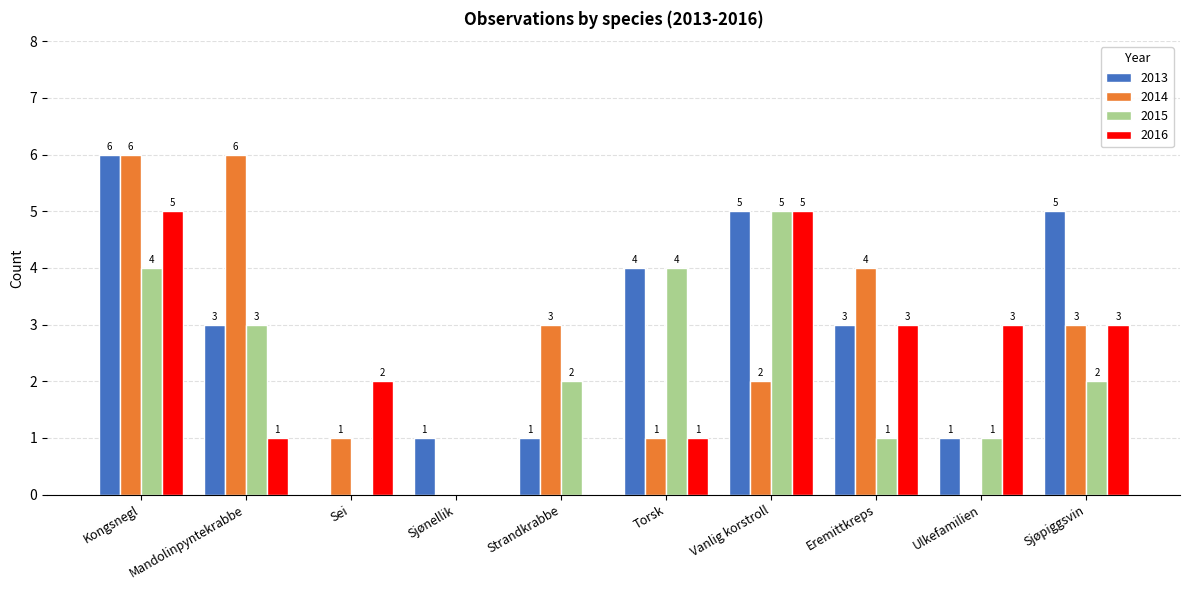

Where does the 2016 series first go above 3?

Kongsnegl